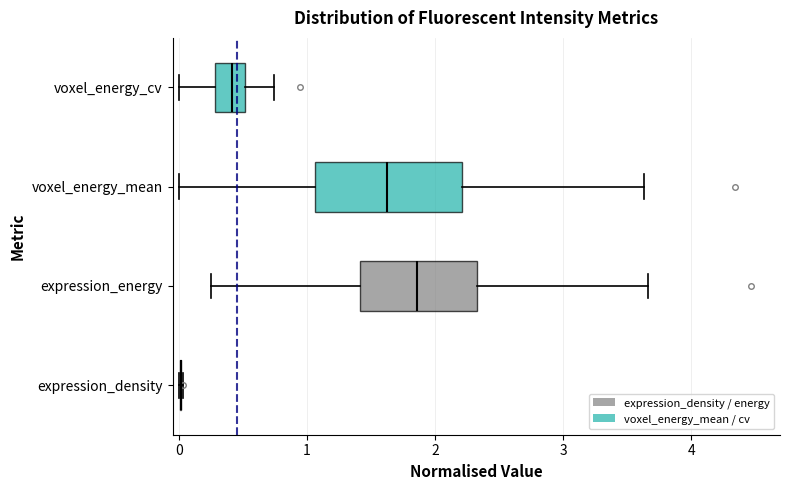

Comparing the boxes themselves (not the whiskers), which one is the widest?

voxel_energy_mean